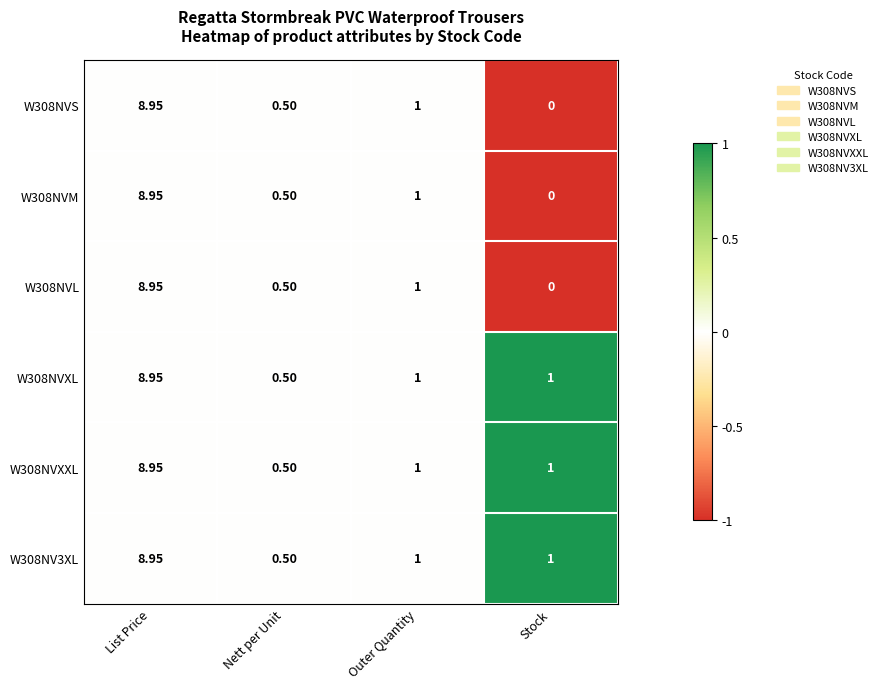

At which category is the sum across all series the highest?

List Price